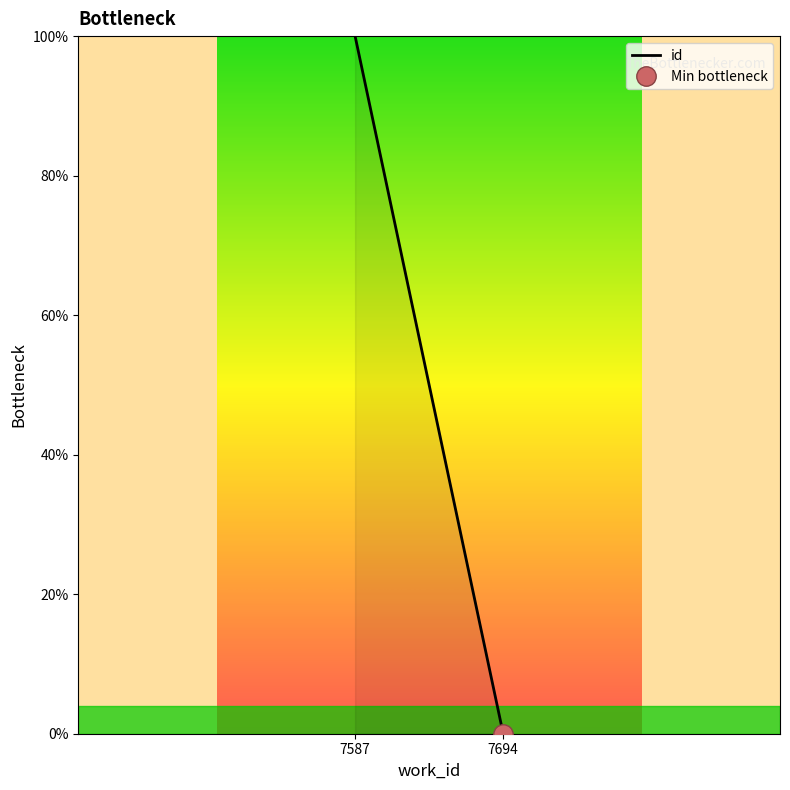

The chart shows a value of 136 at 7587. True or false?

False